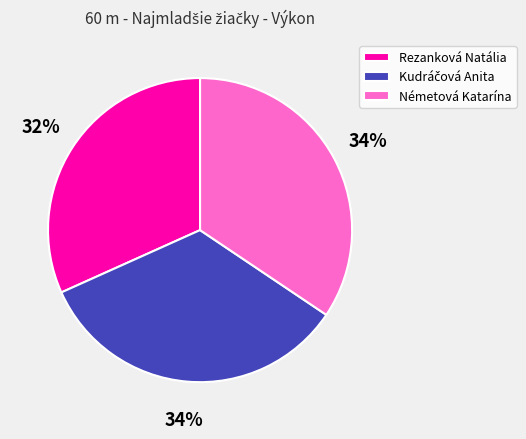

To the nearest percent, what is the average slice percentage?

33%